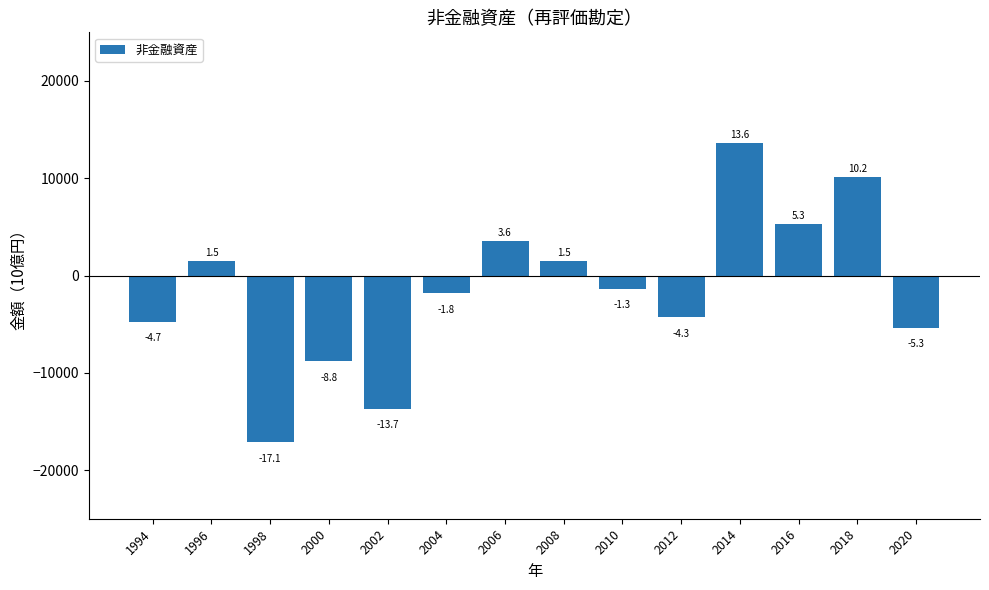

What is the change in value from 1998 to 2012?

+12826.8